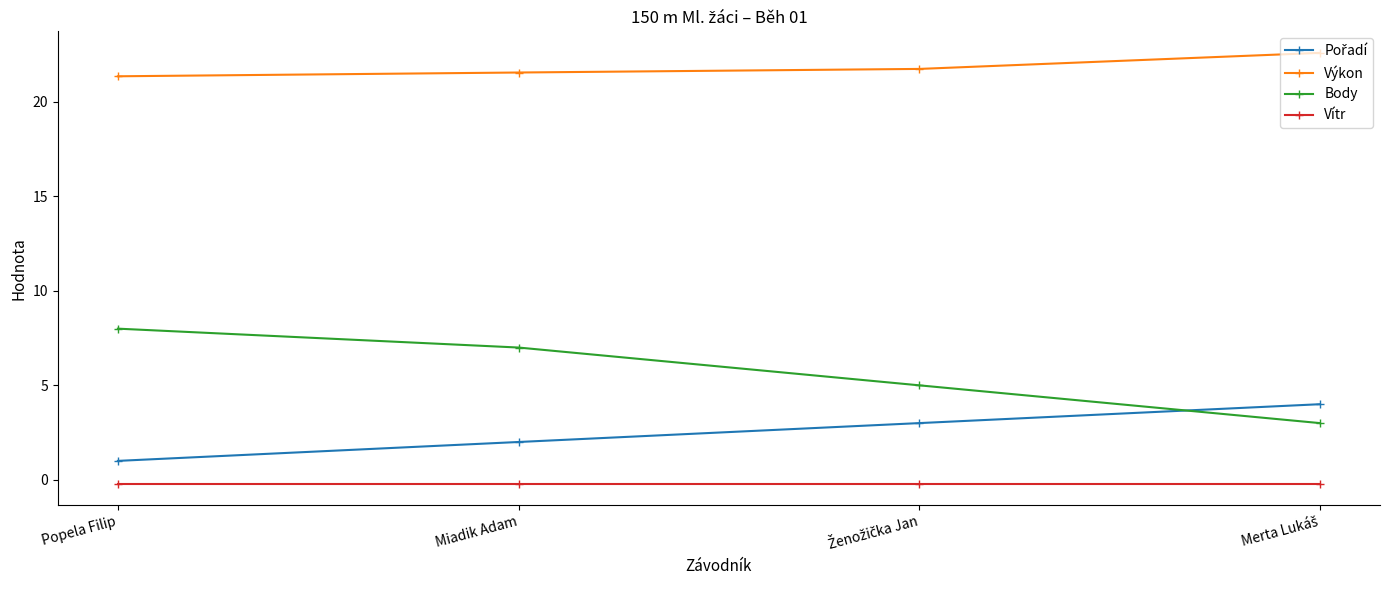

What is the sum of all Vítr values?

-0.8